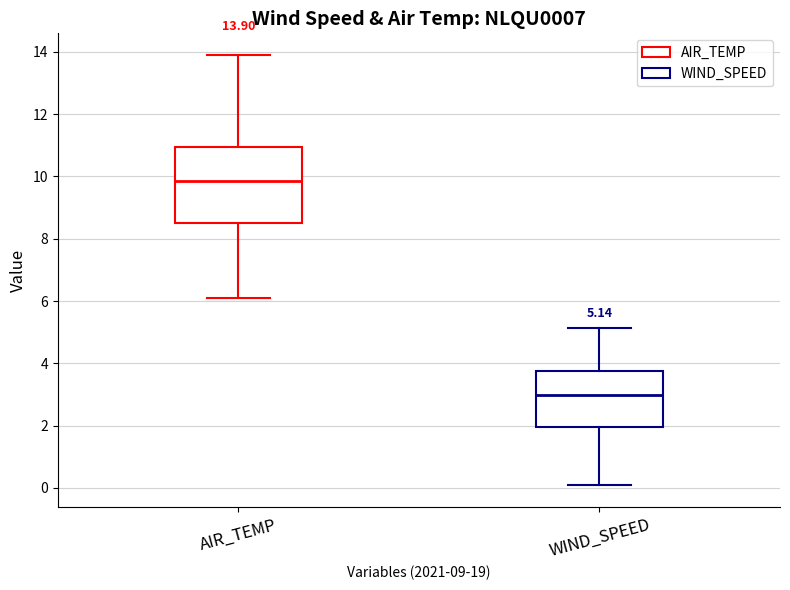

Which box has the lowest median line?

WIND_SPEED